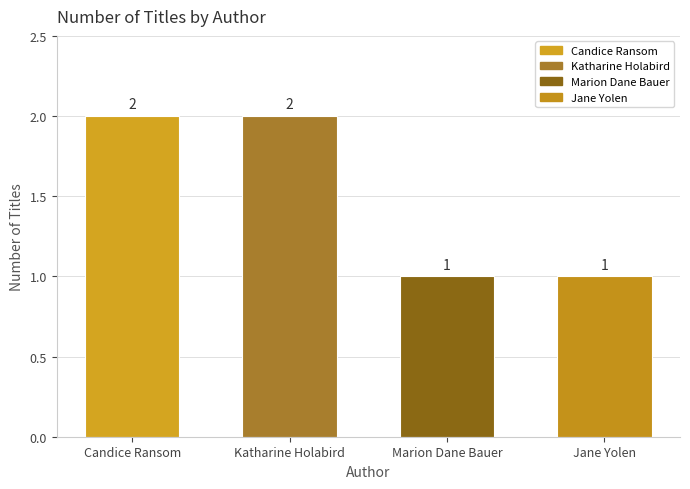

Reading left to right, list all the values displayed in this chart.

2	2	1	1